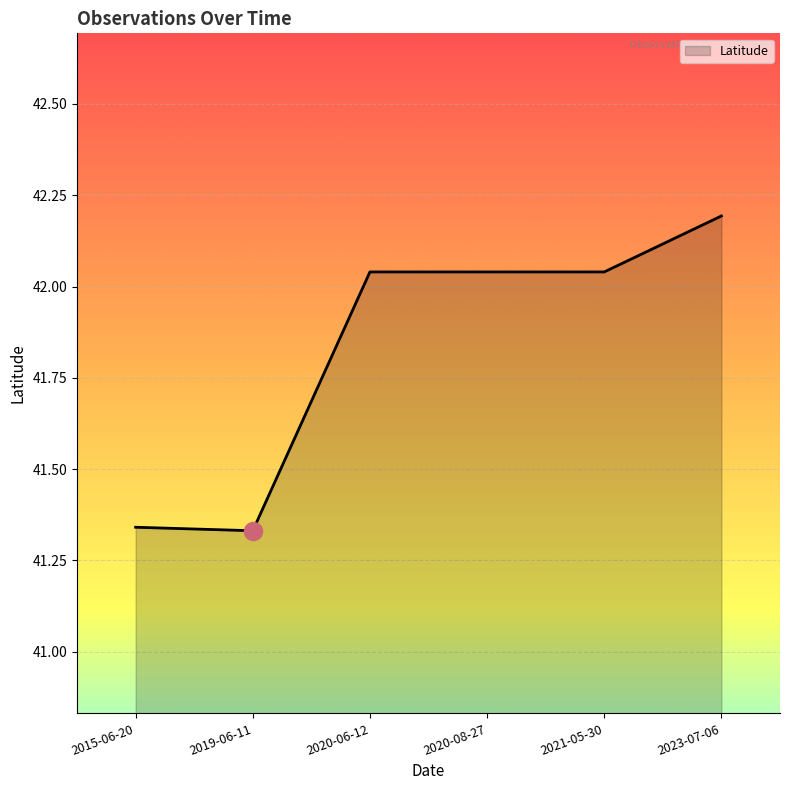

Which category has the highest value across all series?

2023-07-06